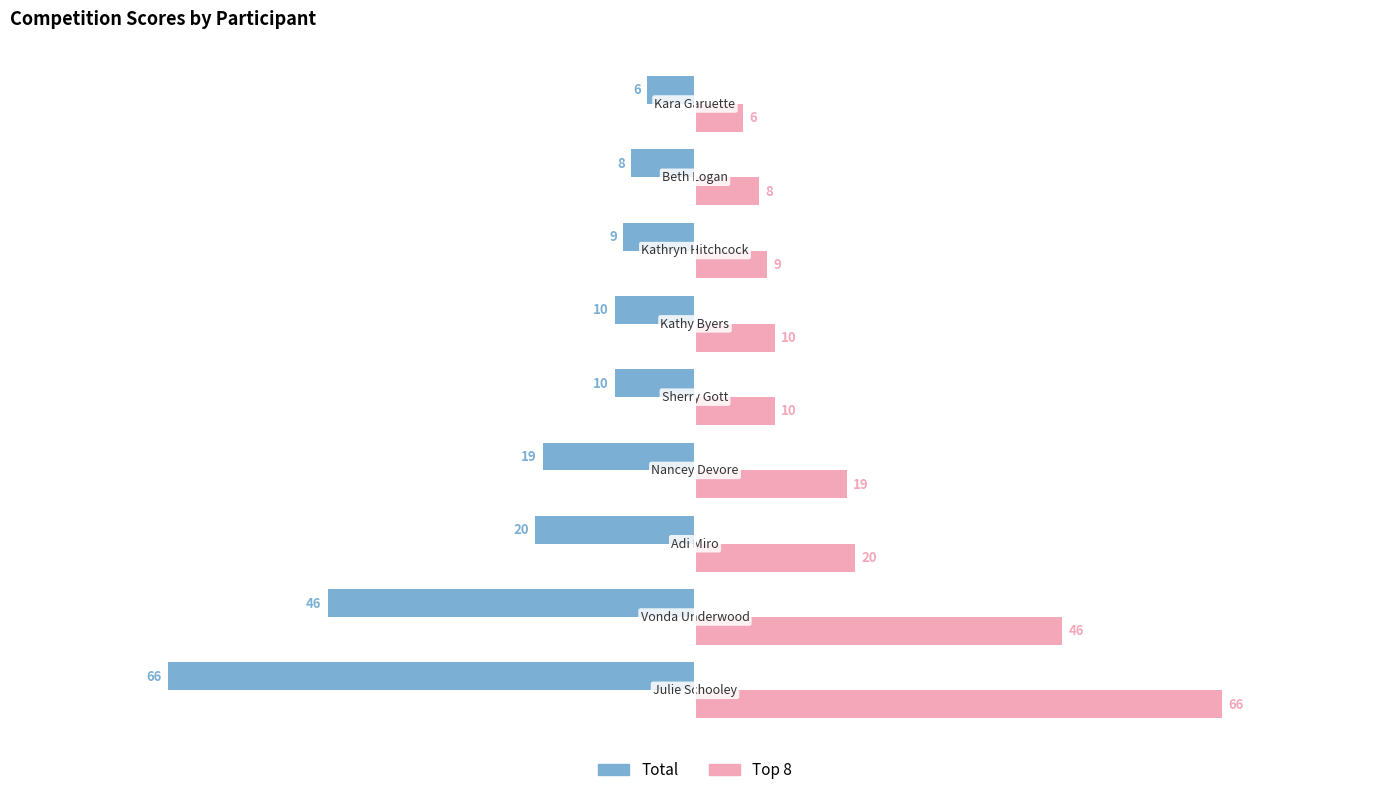

What is the difference between the second highest and minimum values in the Top 8 series?

40